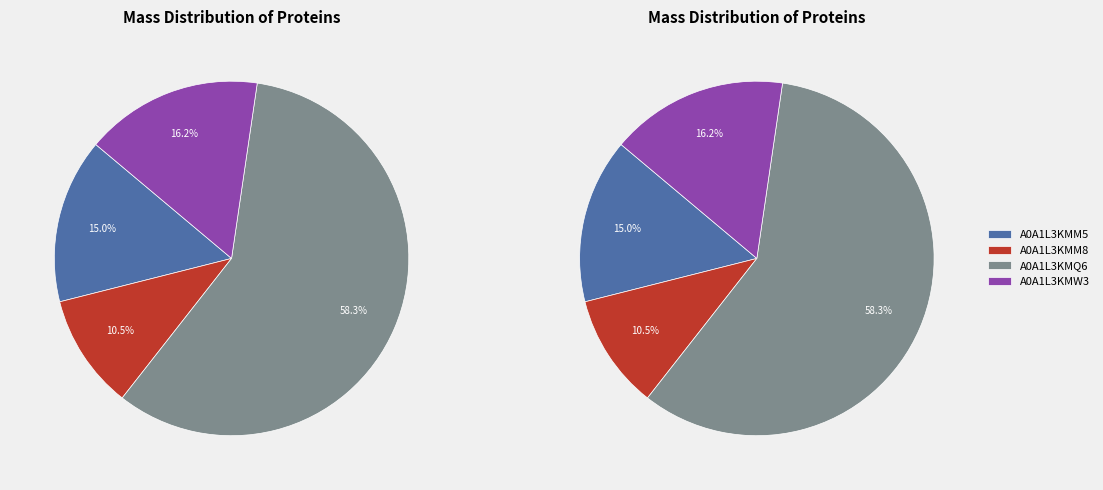

To the nearest percent, what is the combined percentage of A0A1L3KMW3 and A0A1L3KMQ6?

74%